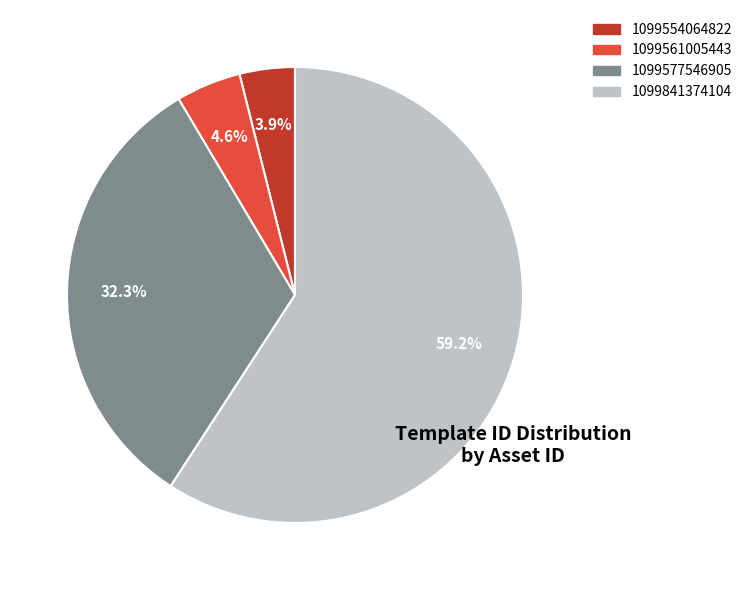

To the nearest percent, what is the average slice percentage?

25%